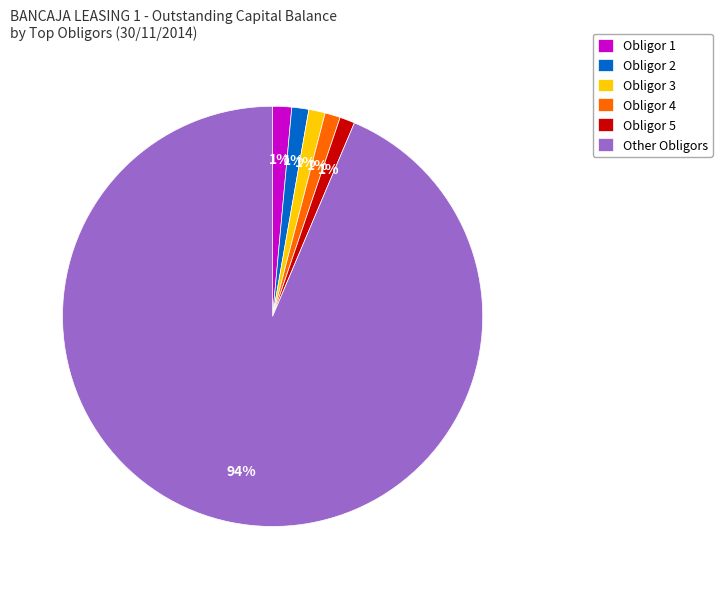

Count the number of slices in the pie.

6